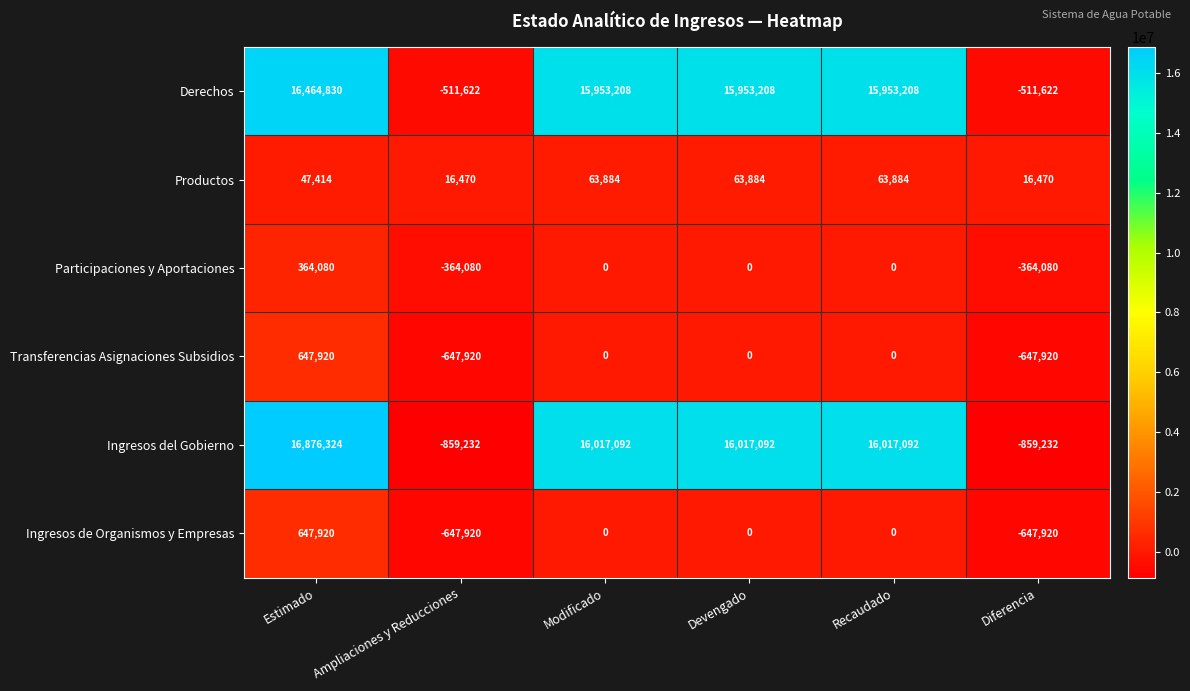

True or false: Ingresos del Gobierno has a value of 16017092 at Modificado.

True